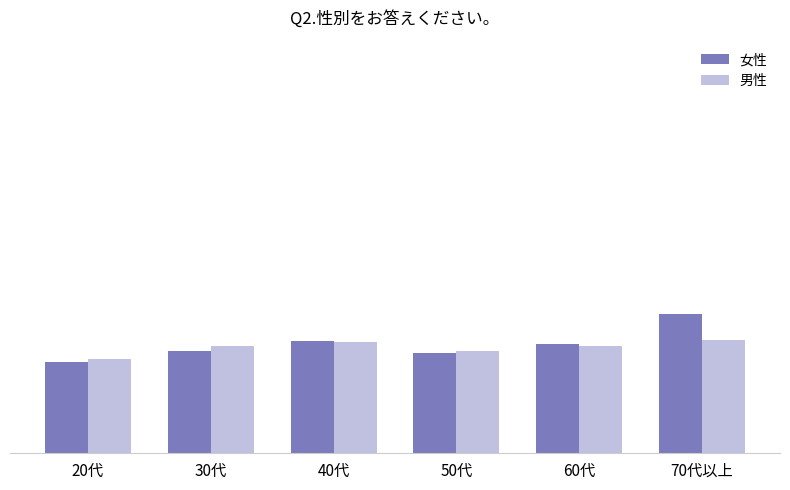

What are all the series names shown in the legend?

女性, 男性